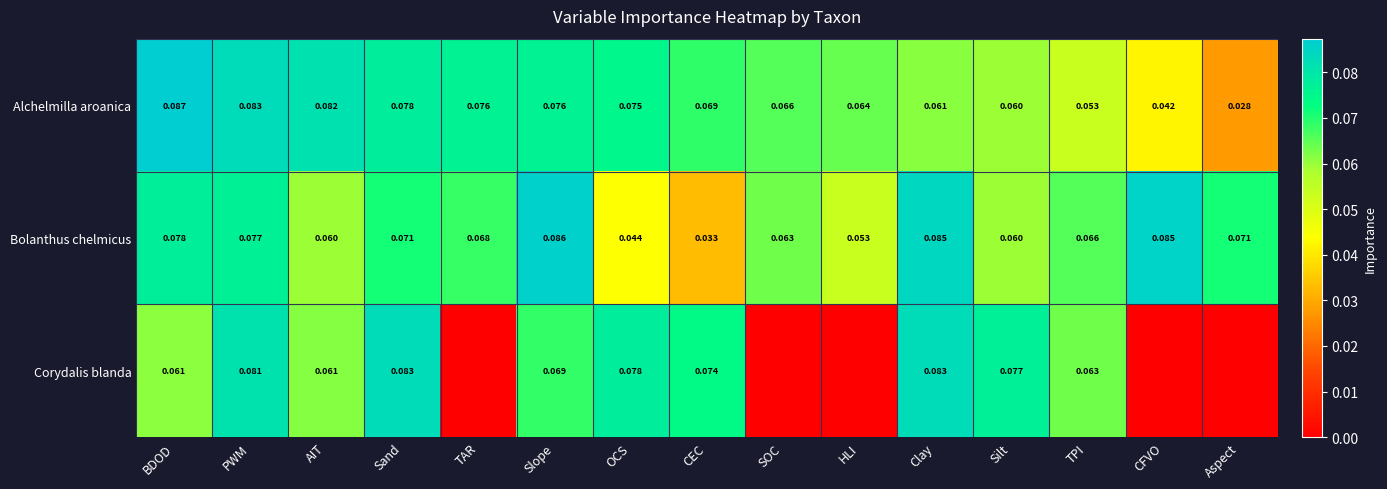

Which label corresponds to the smallest value in the chart?

TAR